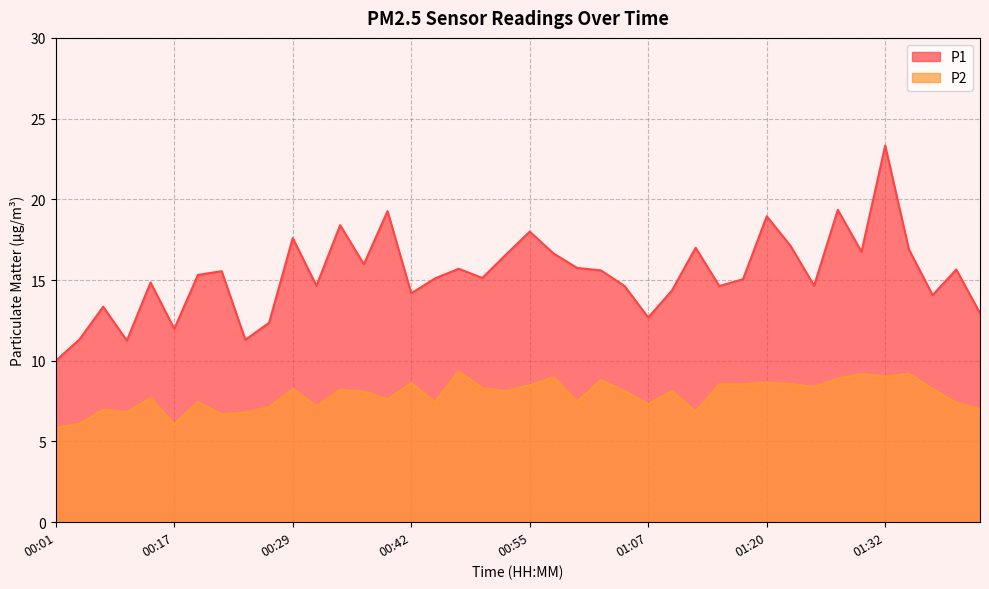

True or false: P2 and P1 cross at least once.

False